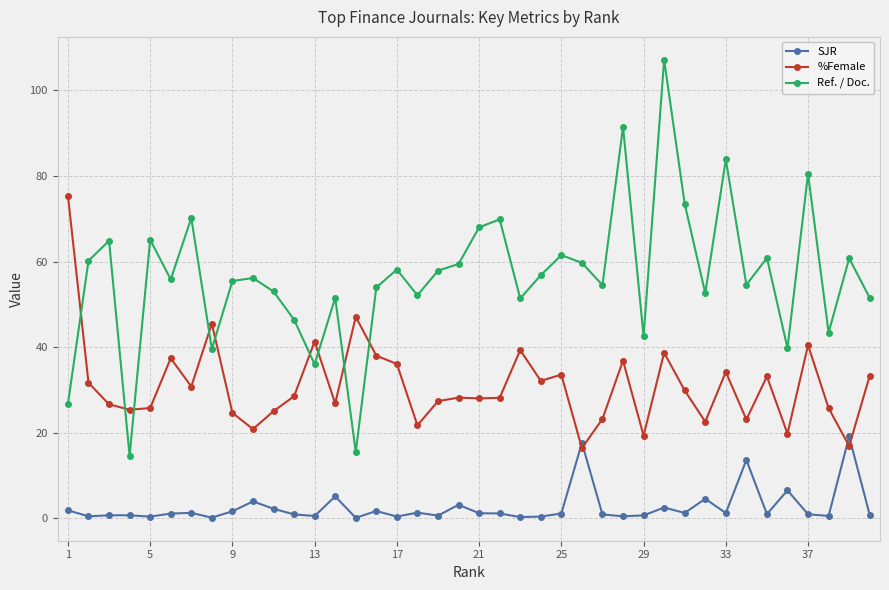

Is this an area chart (filled region under the line)?

No